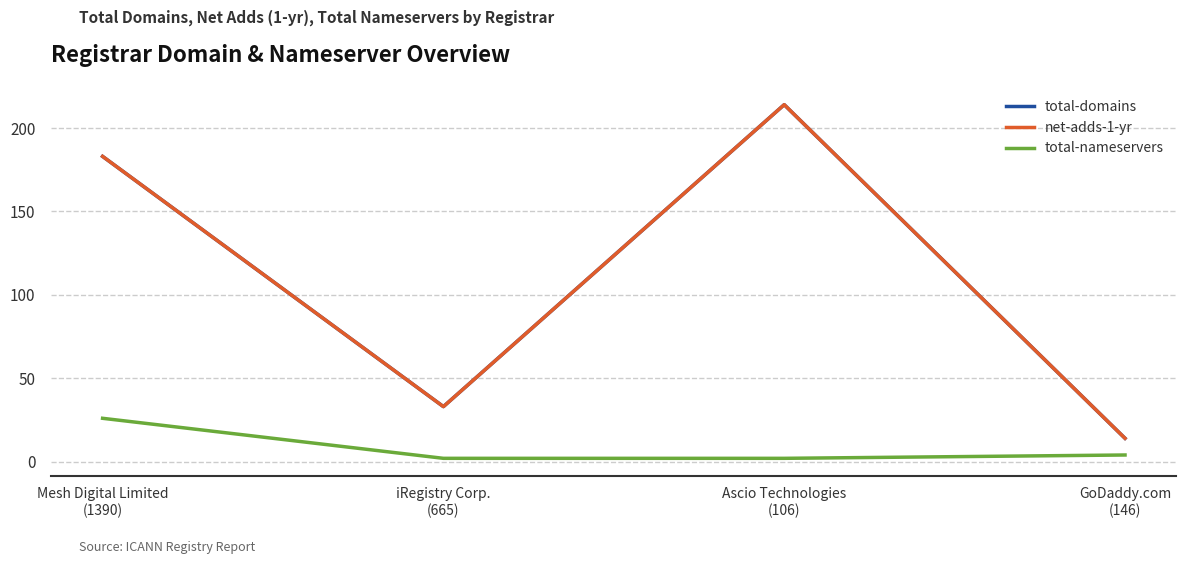

What is the difference between the maximum and minimum values in the total-nameservers series?

24